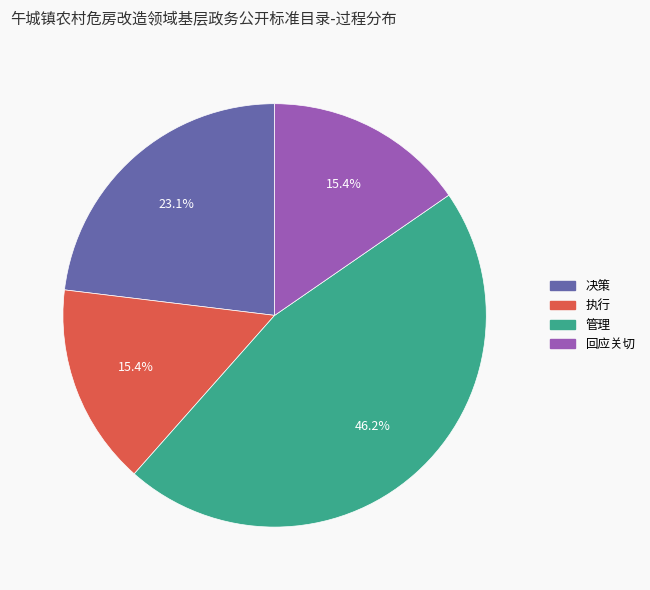

What portion of the pie excludes 执行?

84.6%